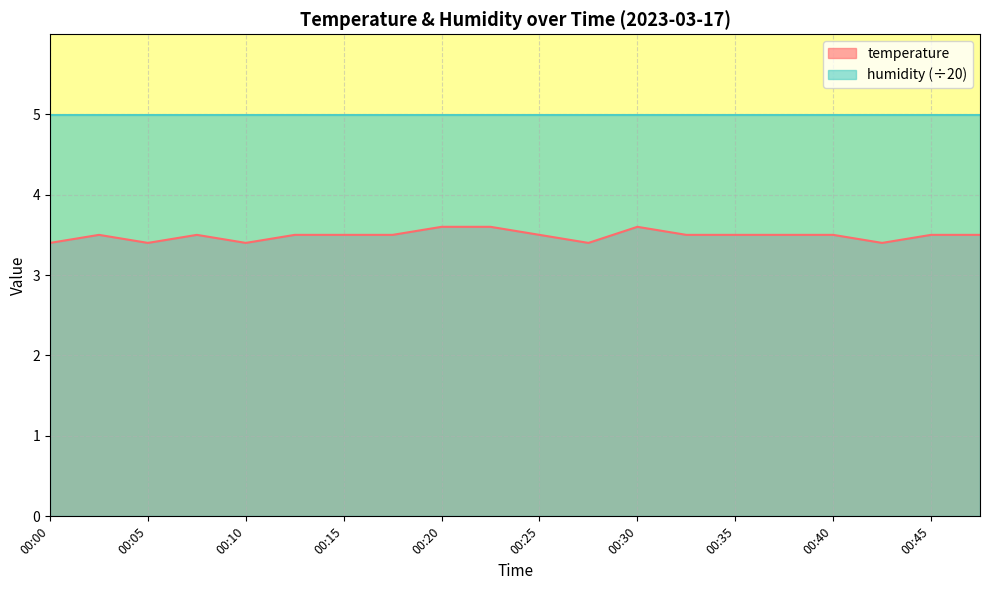

What is the maximum value shown in the chart?

5.0